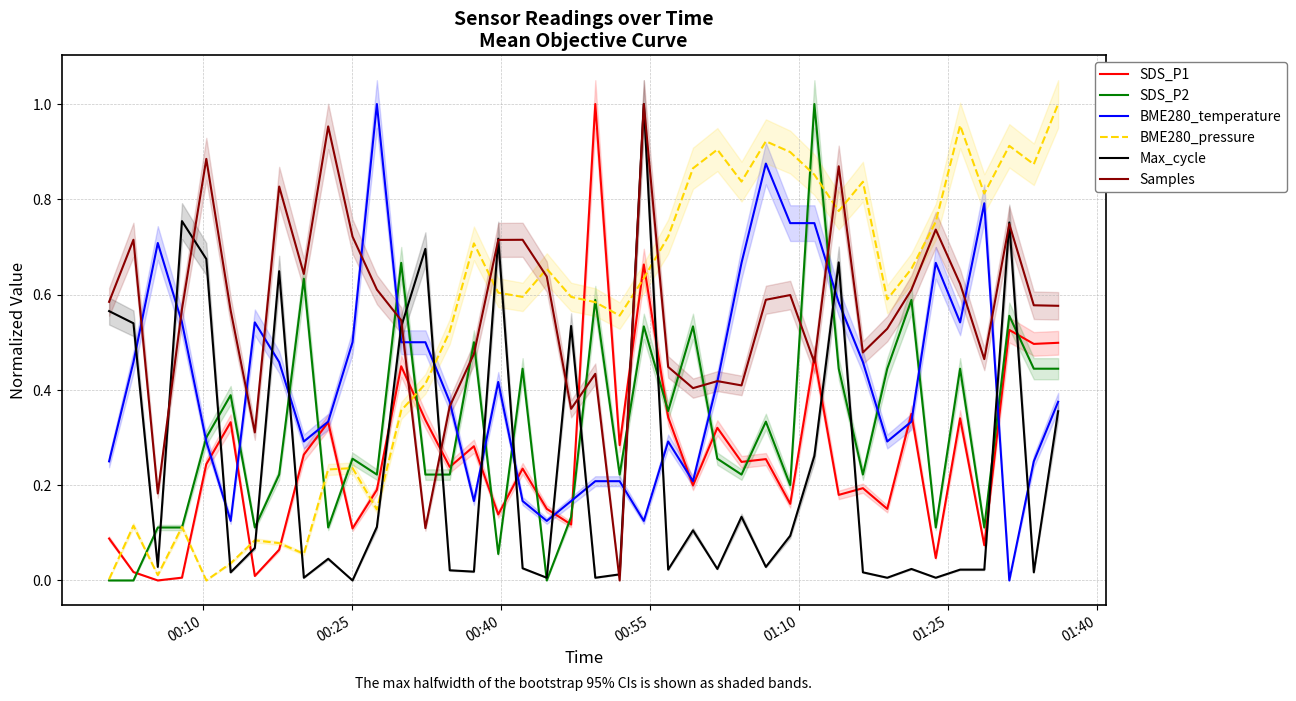

Reading left to right, extract all data points from this chart.

SDS_P1: 0.1	0.0	0.0	0.0	0.2	0.3	0.0	0.1	0.3	0.3	0.1	0.2	0.4	0.3	0.2	0.3	0.1	0.2	0.2	0.1	1.0	0.3	0.7	0.3	0.2	0.3	0.2	0.3	0.2	0.5	0.2	0.2	0.2	0.3	0.0	0.3	0.1	0.5	0.5	0.5
SDS_P2: 0.0	0.0	0.1	0.1	0.3	0.4	0.1	0.2	0.6	0.1	0.3	0.2	0.7	0.2	0.2	0.5	0.1	0.4	0.0	0.1	0.6	0.2	0.5	0.4	0.5	0.3	0.2	0.3	0.2	1.0	0.4	0.2	0.4	0.6	0.1	0.4	0.1	0.6	0.4	0.4
BME280_temperature: 0.2	0.5	0.7	0.5	0.3	0.1	0.5	0.5	0.3	0.3	0.5	1.0	0.5	0.5	0.4	0.2	0.4	0.2	0.1	0.2	0.2	0.2	0.1	0.3	0.2	0.4	0.7	0.9	0.8	0.8	0.6	0.5	0.3	0.3	0.7	0.5	0.8	0.0	0.2	0.4
BME280_pressure: 0.0	0.1	0.0	0.1	0.0	0.0	0.1	0.1	0.1	0.2	0.2	0.1	0.4	0.4	0.5	0.7	0.6	0.6	0.7	0.6	0.6	0.6	0.6	0.7	0.9	0.9	0.8	0.9	0.9	0.9	0.8	0.8	0.6	0.7	0.8	1.0	0.8	0.9	0.9	1.0
Max_cycle: 0.6	0.5	0.0	0.8	0.7	0.0	0.1	0.6	0.0	0.0	0.0	0.1	0.5	0.7	0.0	0.0	0.7	0.0	0.0	0.5	0.0	0.0	1.0	0.0	0.1	0.0	0.1	0.0	0.1	0.3	0.7	0.0	0.0	0.0	0.0	0.0	0.0	0.8	0.0	0.4
Samples: 0.6	0.7	0.2	0.6	0.9	0.6	0.3	0.8	0.6	1.0	0.7	0.6	0.5	0.1	0.4	0.5	0.7	0.7	0.6	0.4	0.4	0.0	1.0	0.4	0.4	0.4	0.4	0.6	0.6	0.5	0.9	0.5	0.5	0.6	0.7	0.6	0.5	0.7	0.6	0.6